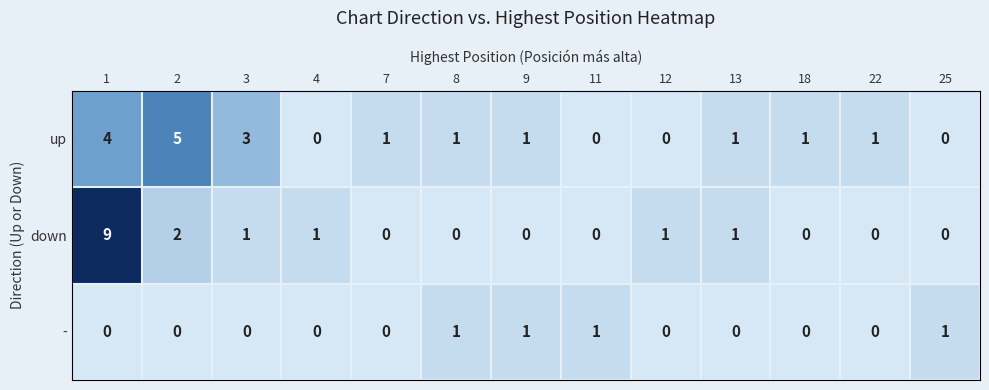

What is the maximum value for up?

5